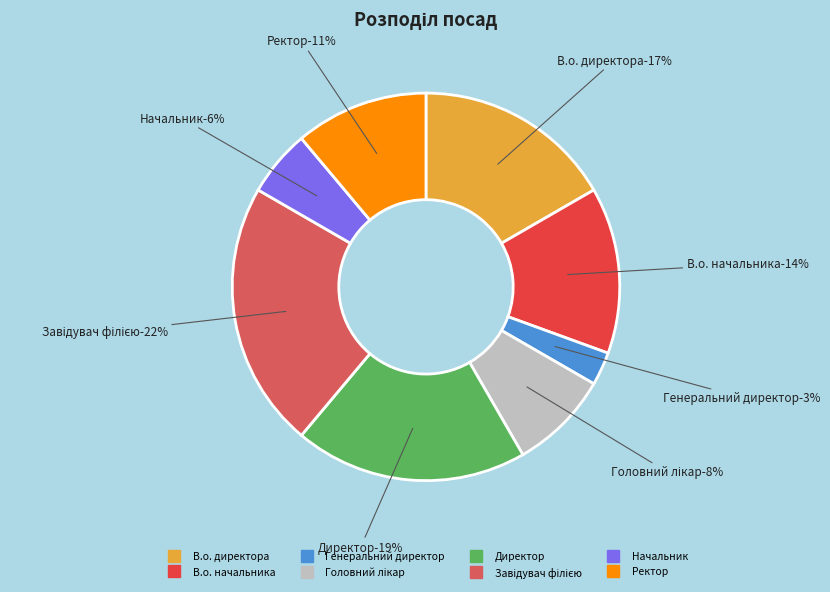

Which category has the biggest portion of the pie?

Завідувач філією